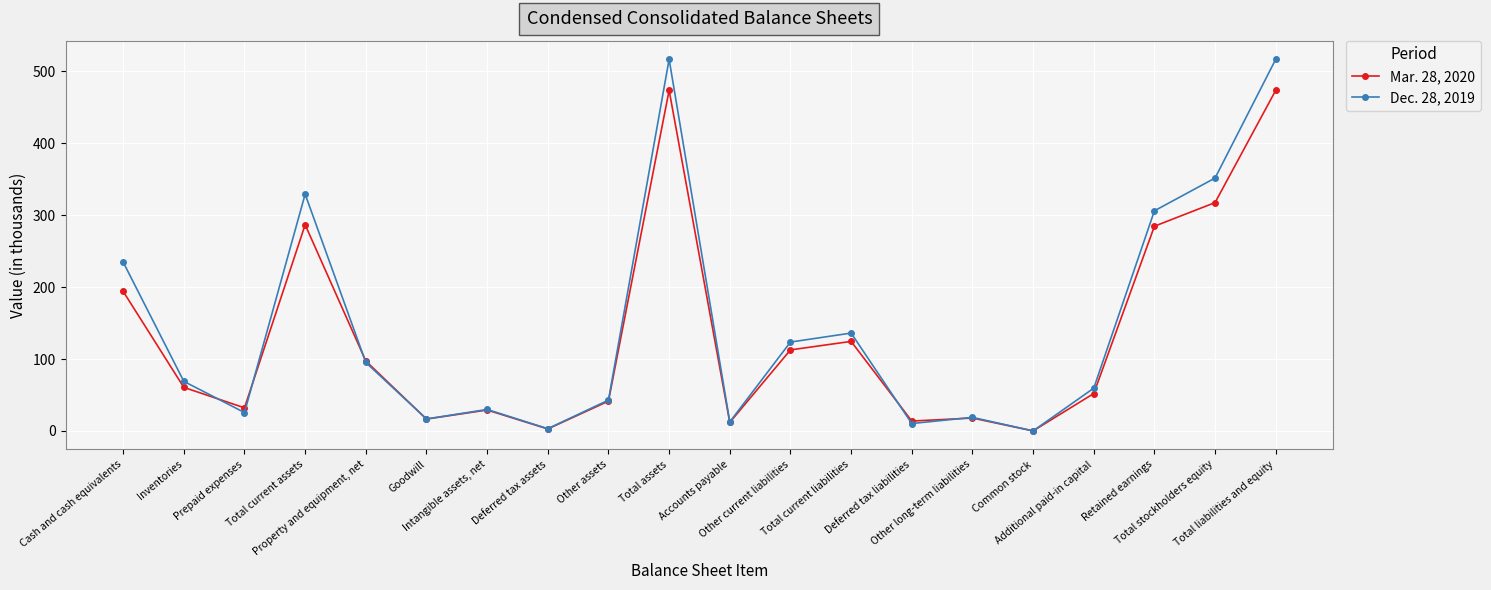

What is the label of the 15th point from the left?

Other long-term liabilities